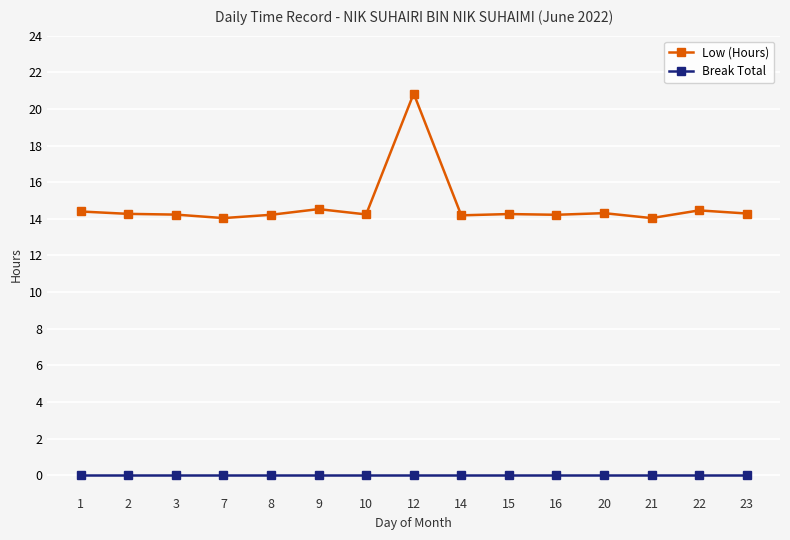

Is it true that Break Total equals 0.0 at 9?

True